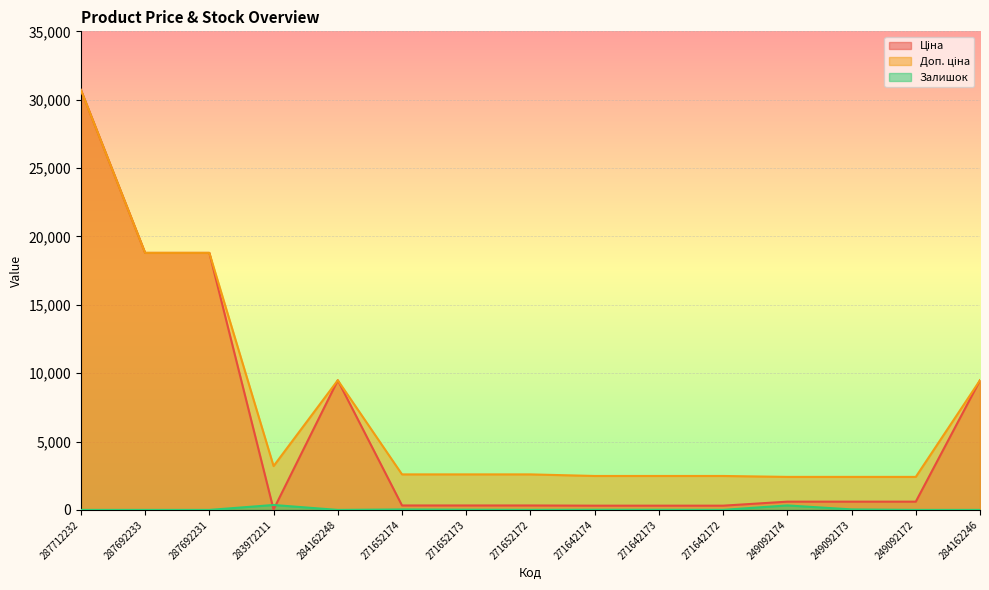

True or false: Залишок has a value of 0.0 at 284162246.

True